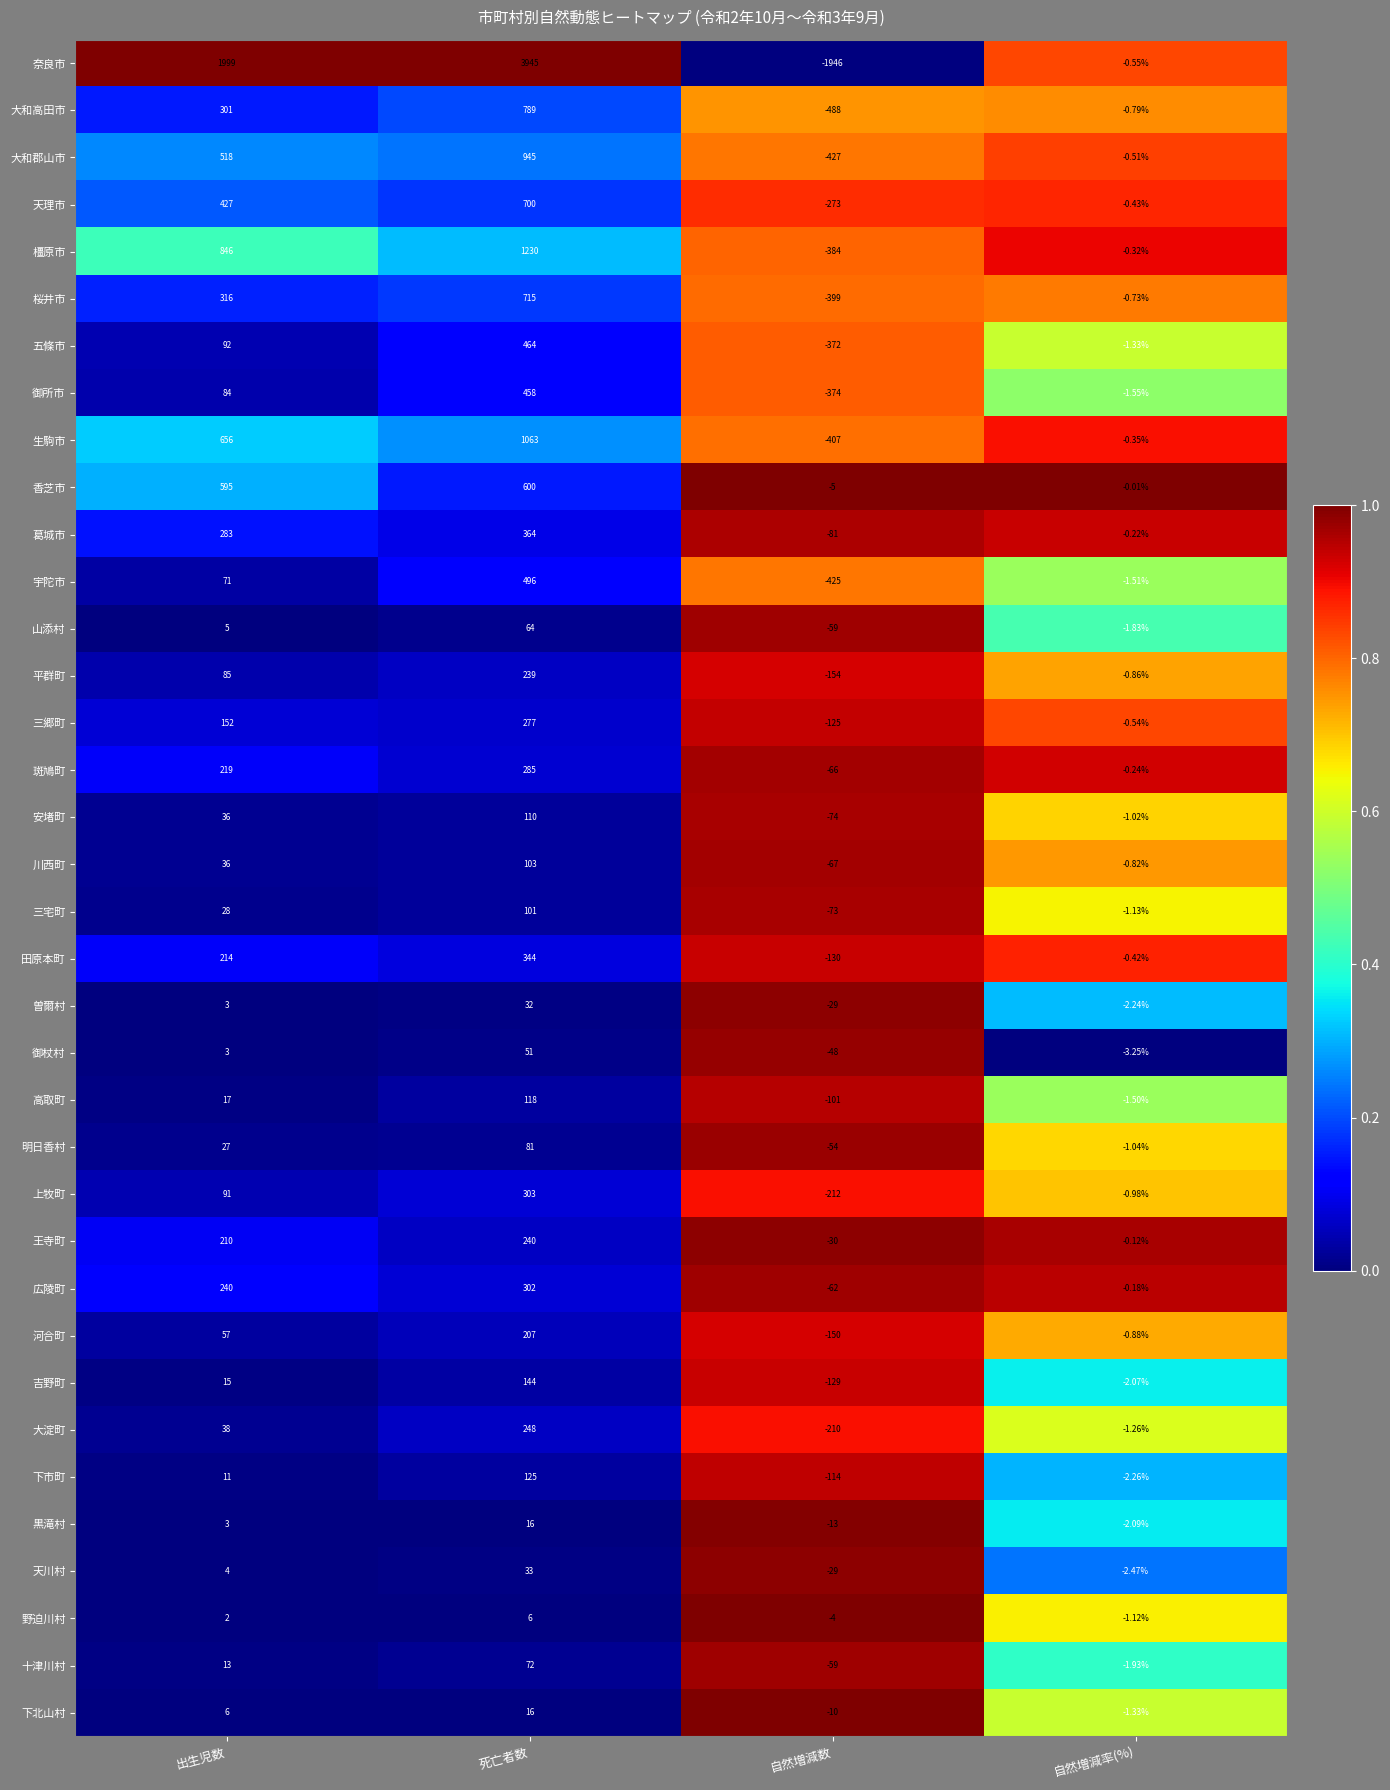

Which label corresponds to the largest value in the chart?

死亡者数